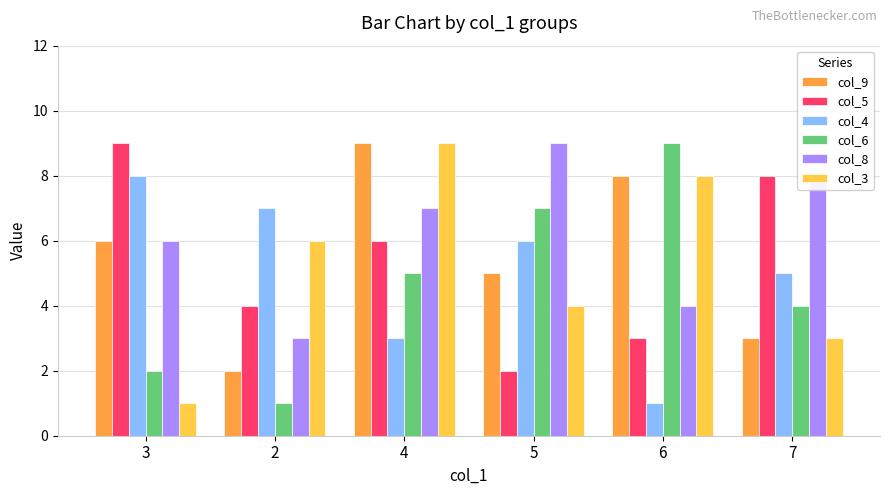

Reading left to right, what are all the values shown in this chart?

col_9: 3=6	2=2	4=9	5=5	6=8	7=3
col_5: 3=9	2=4	4=6	5=2	6=3	7=8
col_4: 3=8	2=7	4=3	5=6	6=1	7=5
col_6: 3=2	2=1	4=5	5=7	6=9	7=4
col_8: 3=6	2=3	4=7	5=9	6=4	7=8
col_3: 3=1	2=6	4=9	5=4	6=8	7=3